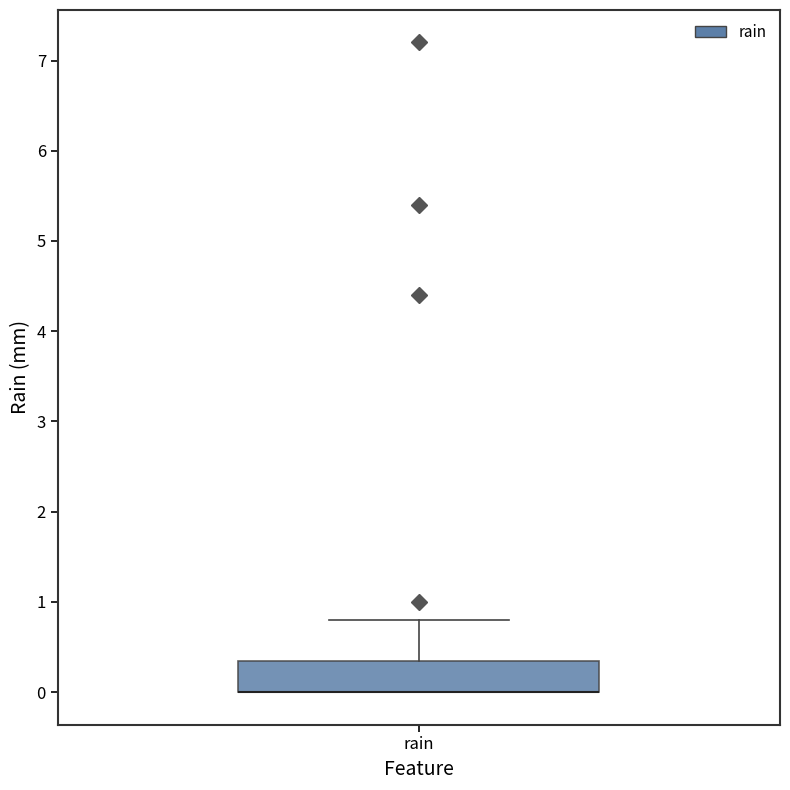

Where is the lower edge of the box for rain on the y-axis? The values are not printed on the chart, so give them approximately, as read against the axis.

0.0